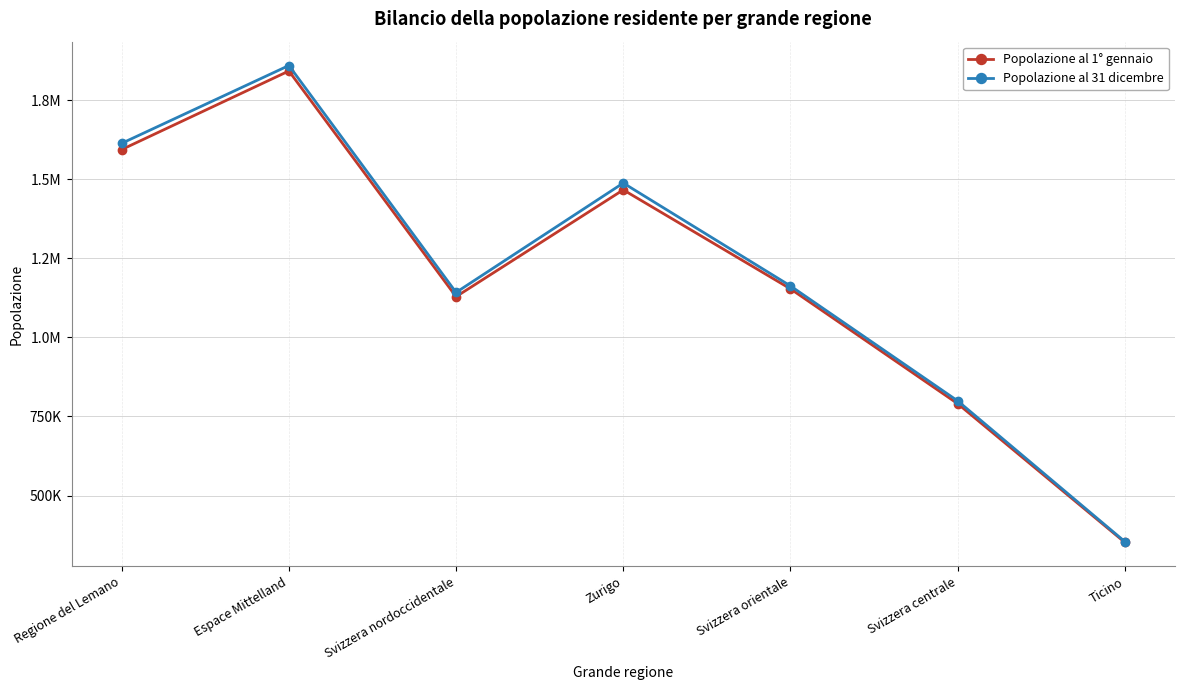

True or false: Popolazione al 1° gennaio has a value of 351946 at Ticino.

True